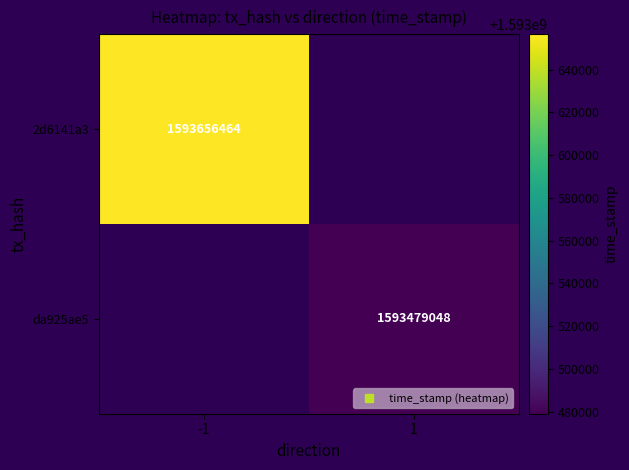

How many values in 2d6141a3 are above zero?

1